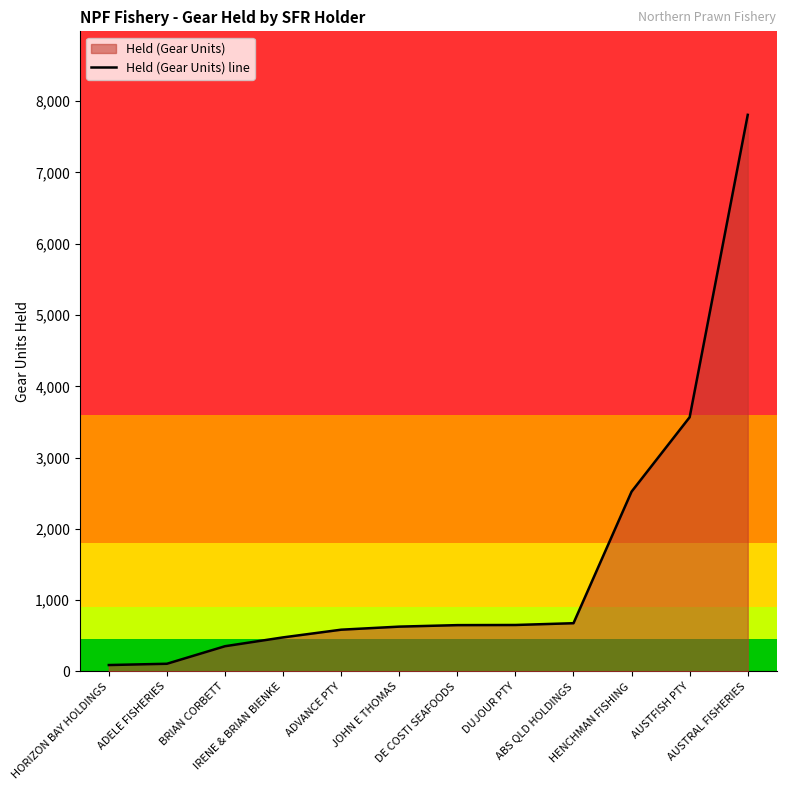

At which label does the data first exceed 650?

DUJOUR PTY